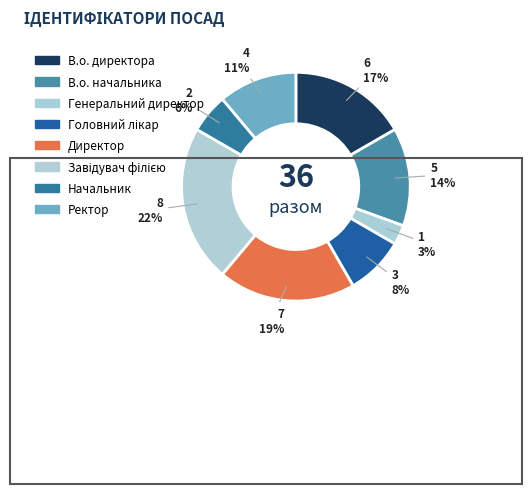

Does any single category account for the majority?

No